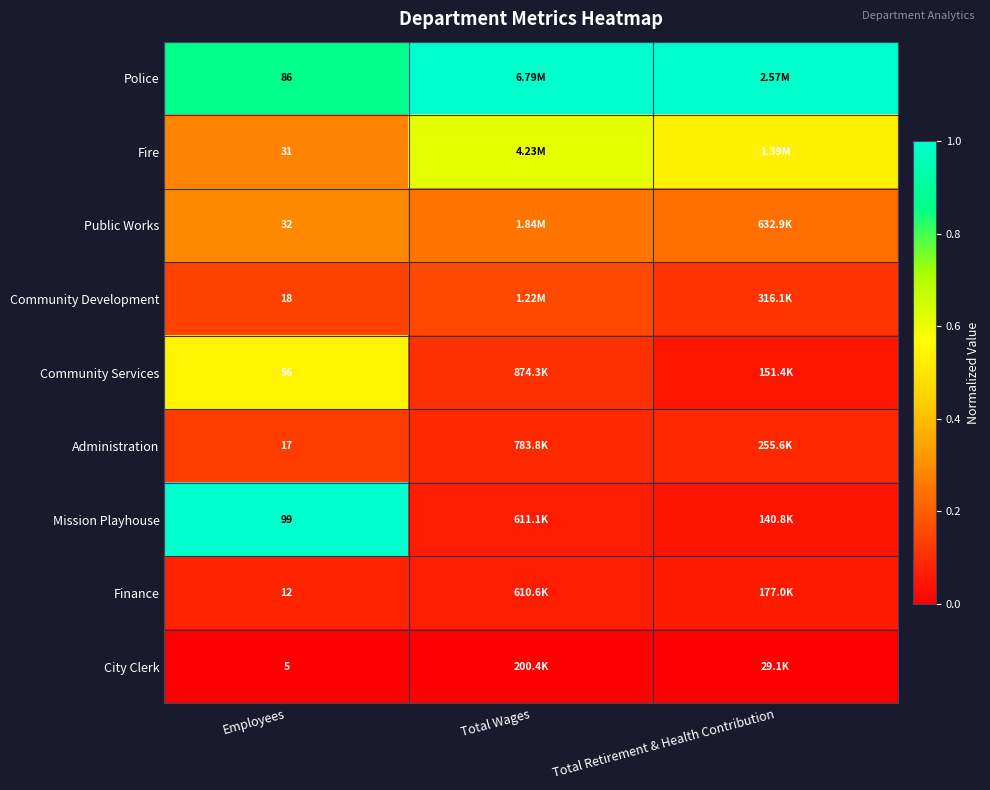

At Employees, list the series in order from largest to smallest.

Mission Playhouse, Police, Community Services, Public Works, Fire, Community Development, Administration, Finance, City Clerk